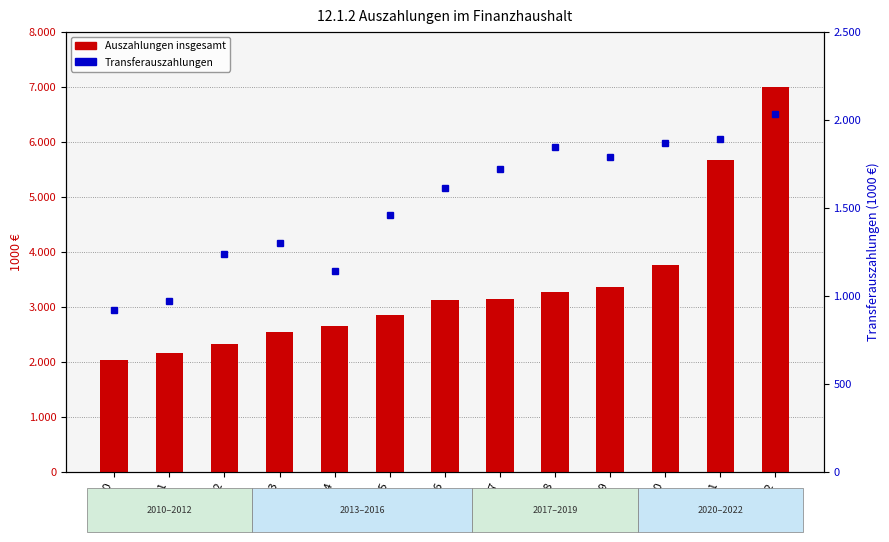

At which category does the chart reach its peak across all series?

2022